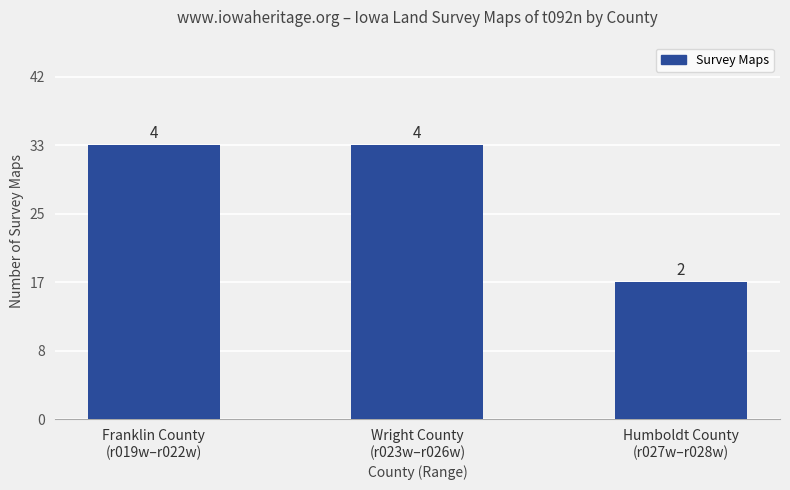

The chart shows a value of 1 at Wright County
(r023w–r026w). True or false?

False